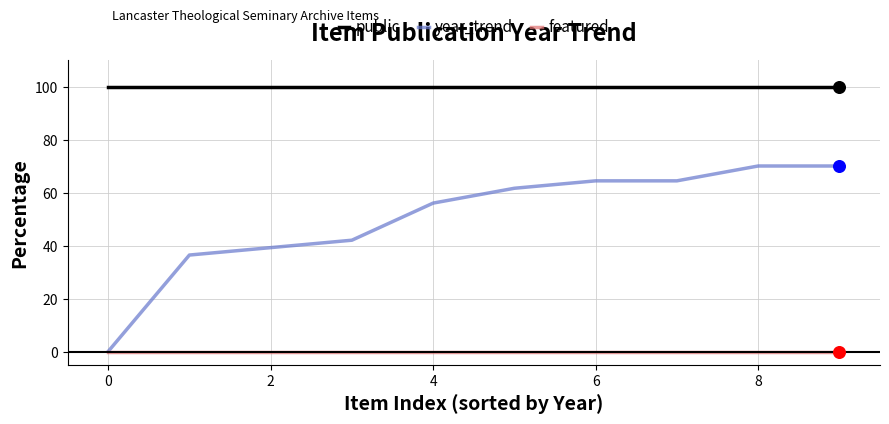

Which series has the largest total across all categories?

public